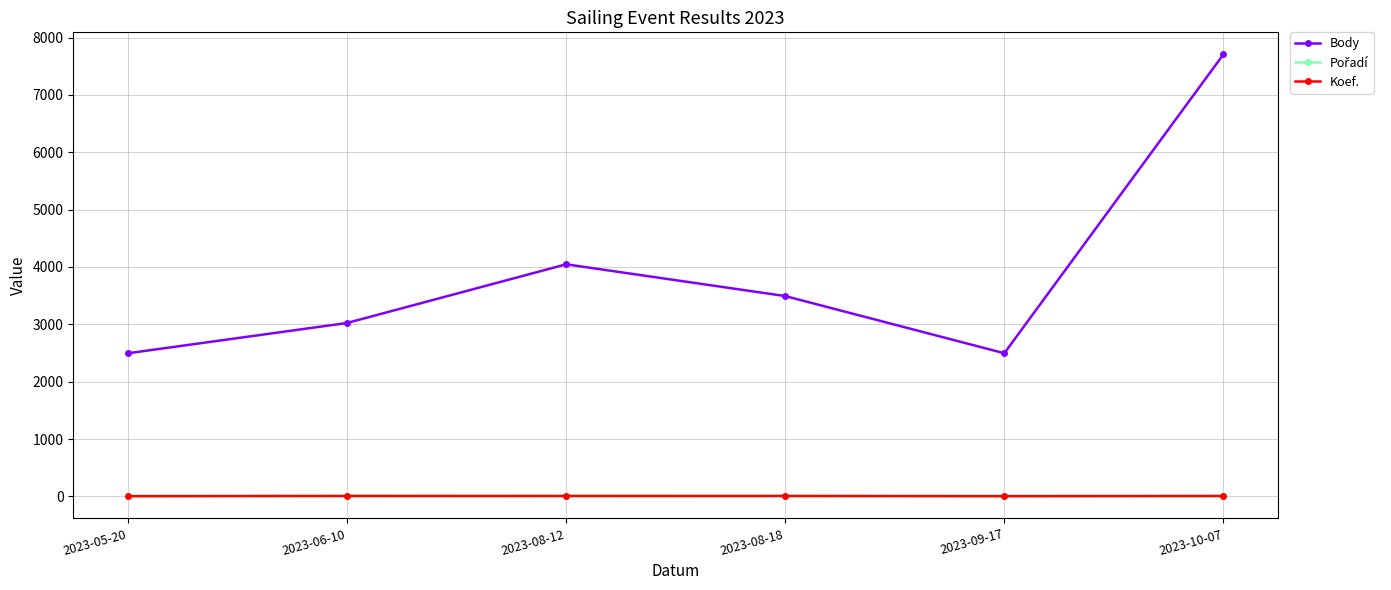

What is the label of the 1st point from the left?

2023-05-20